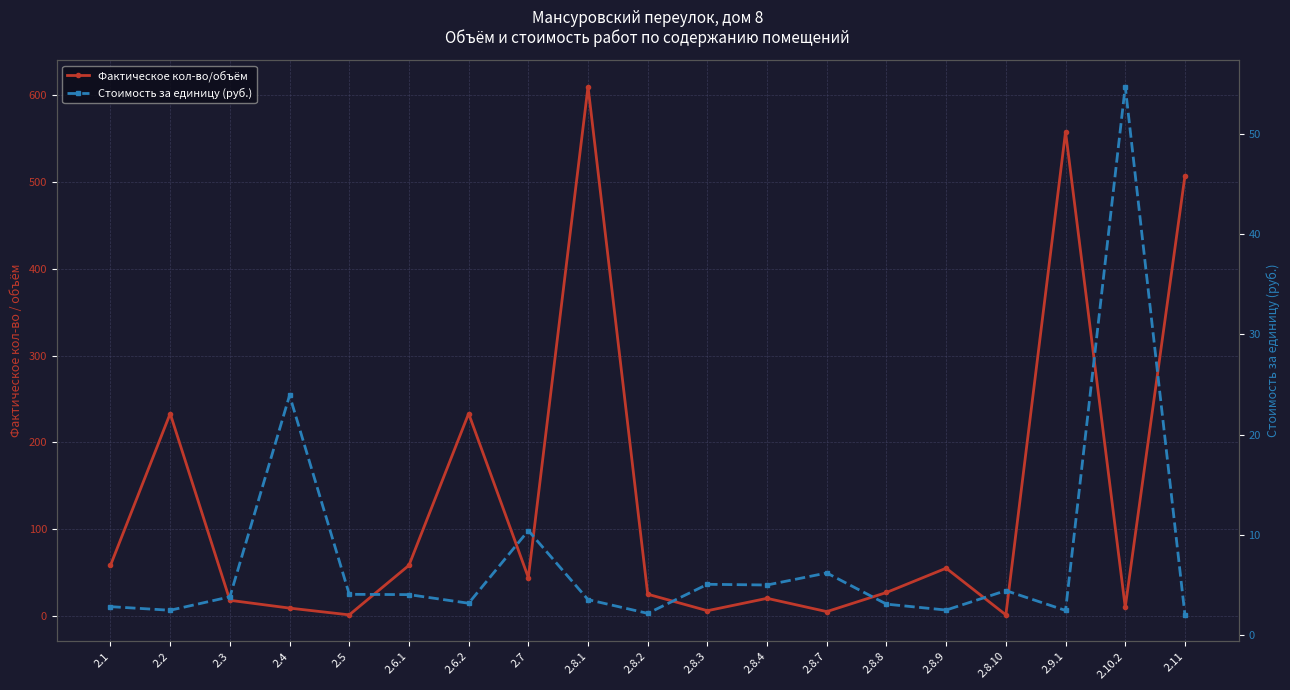

How many lines are shown in the chart?

2